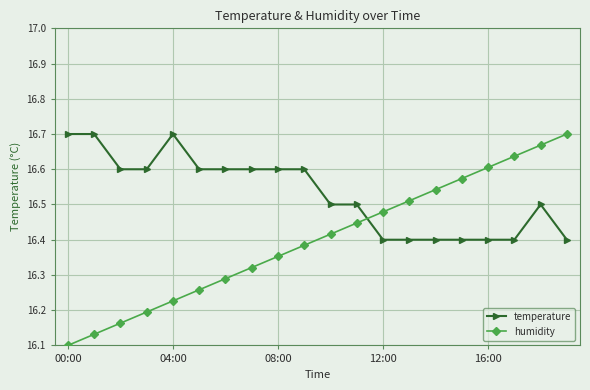

What is the difference between the second highest and minimum values in the humidity series?

0.6